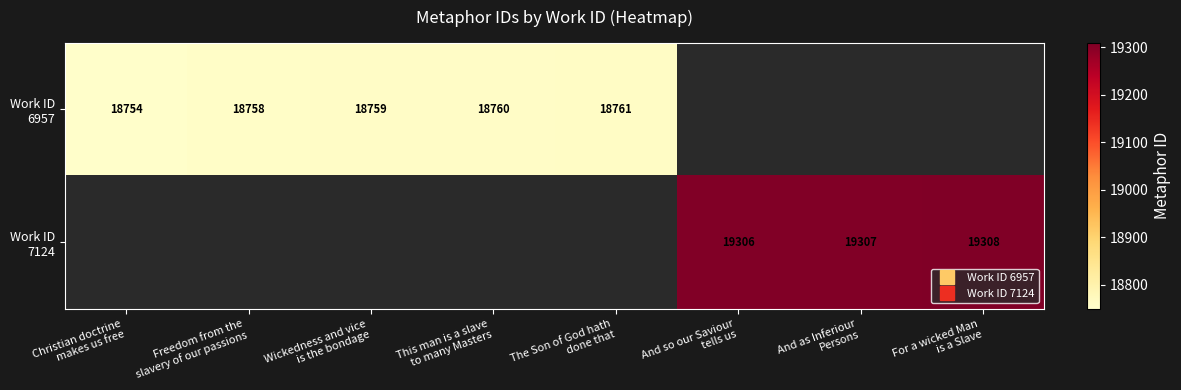

Rank the categories by Work ID 6957 value from lowest to highest.

Christian doctrine makes us free, Freedom from the slavery of our passions, Wickedness and vice is the bondage, This man is a slave to many Masters, The Son of God hath done that, And so our Saviour tells us, And as Inferiour Persons, For a wicked Man is a Slave